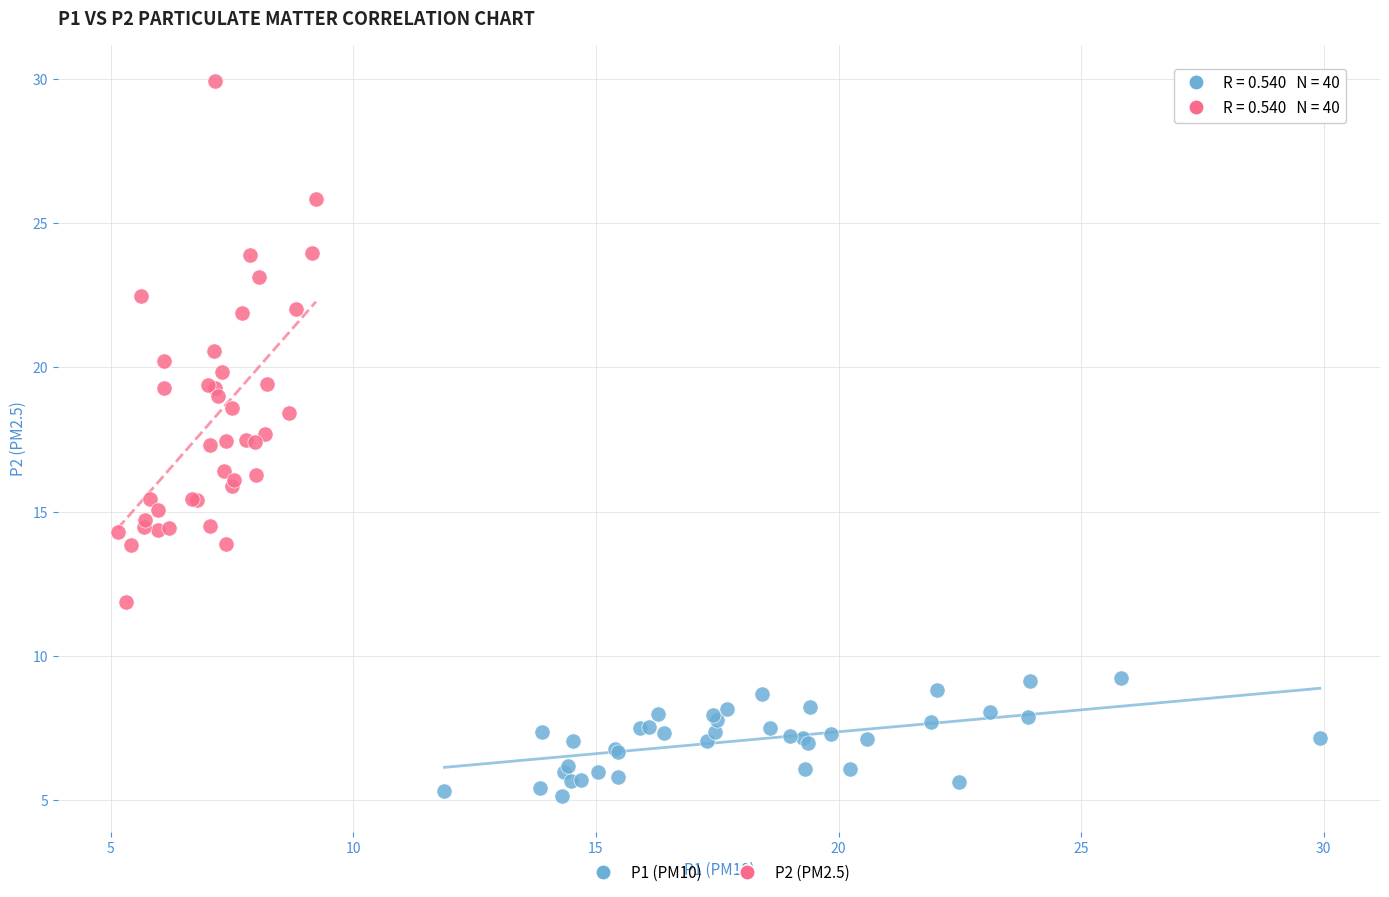

Which series has the largest Y range (max minus min)?

P2 (PM2.5)